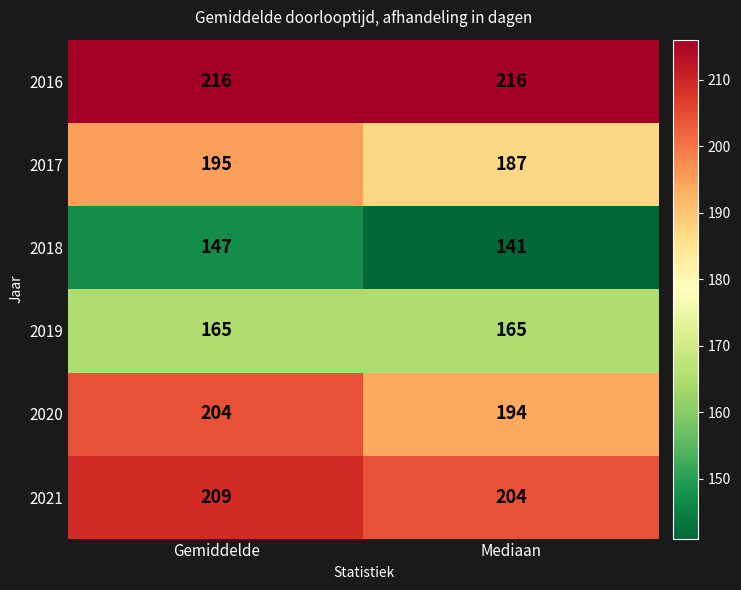

What is the minimum value shown in the chart?

141